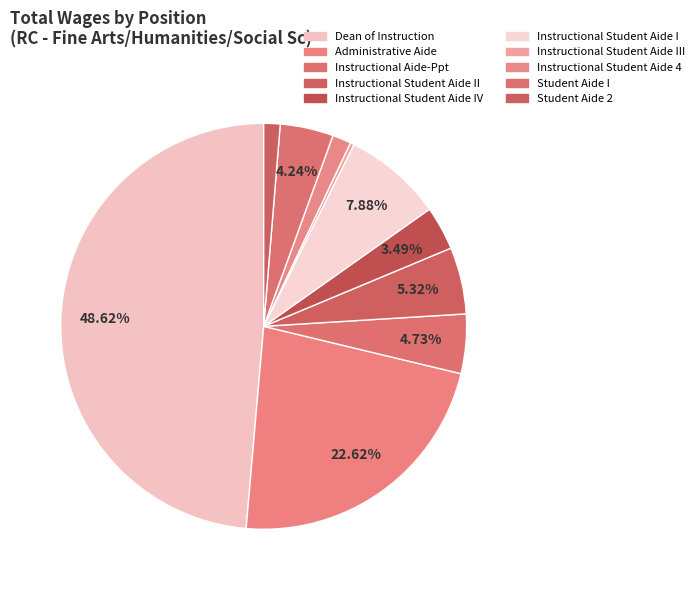

Is there any slice that represents more than half of the pie?

No